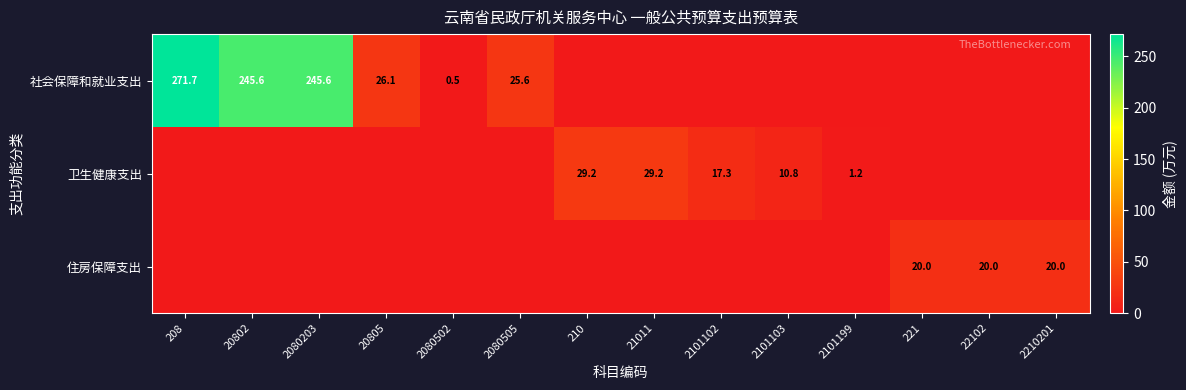

The 社会保障和就业支出 series shows 26.1 at 20805. True or false?

True